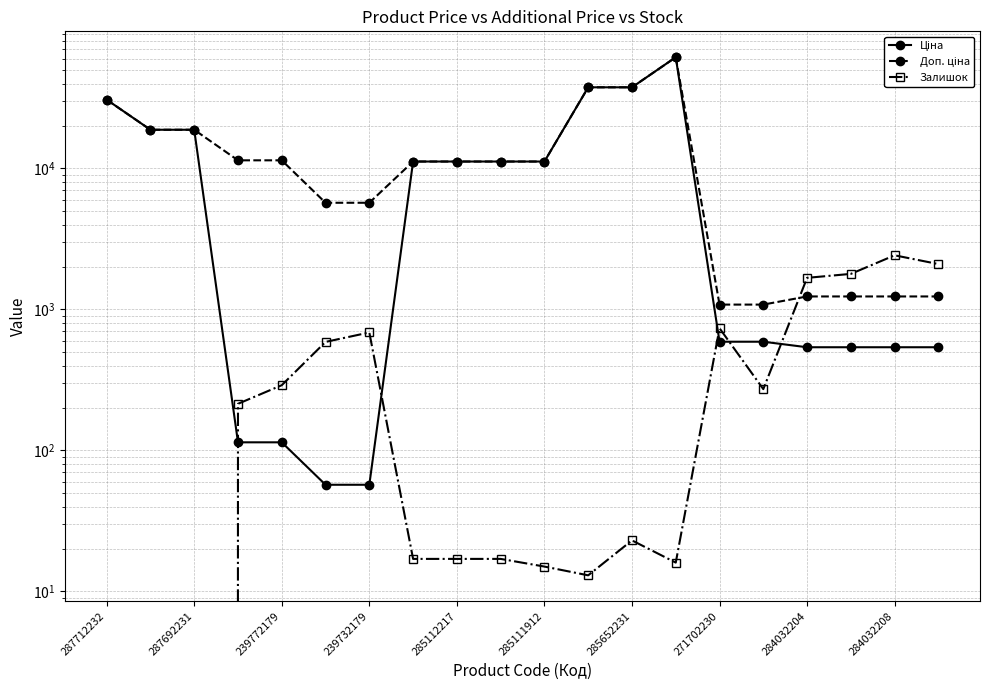

How many values in the Ціна series are below 11188?

10